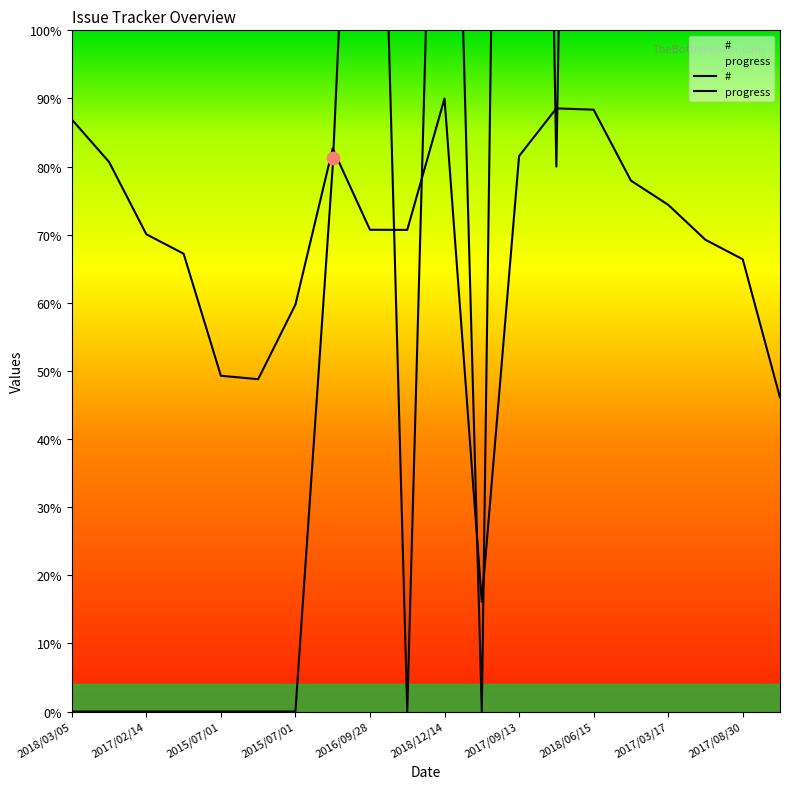

Which series has the widest spread of Y values?

progress